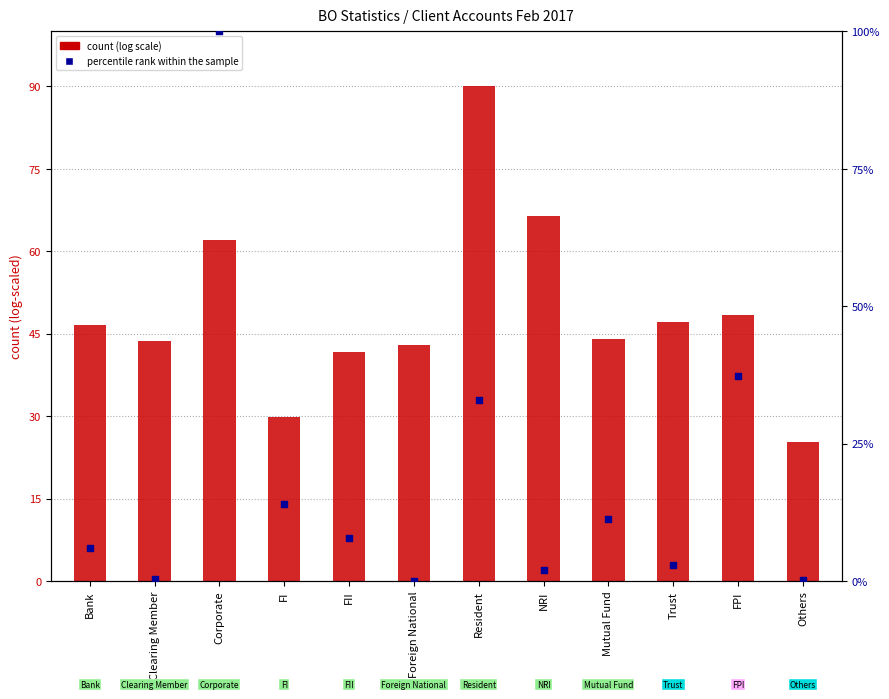

What is the total value across all series at FI?

43.9